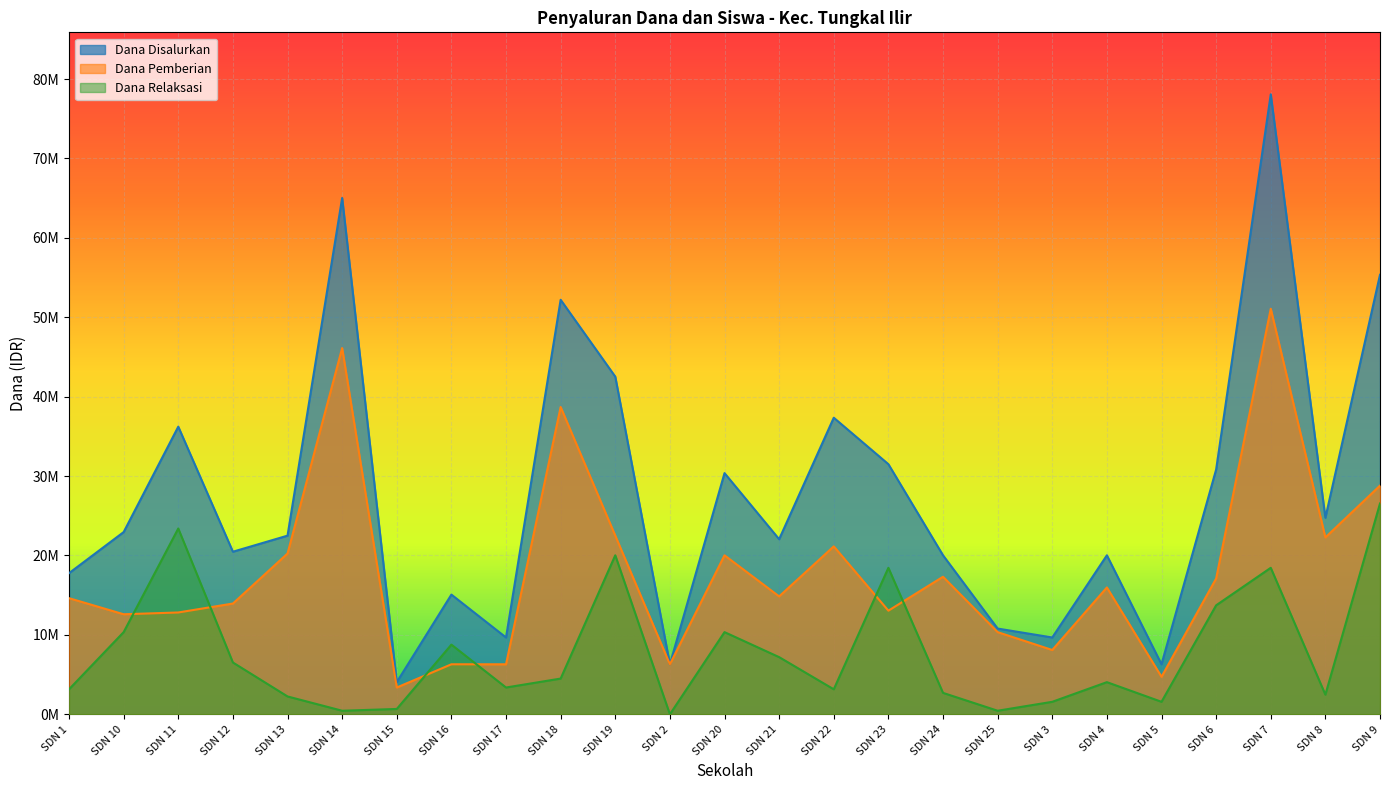

Which has a higher value, SDN 22 or SDN 4?

SDN 22